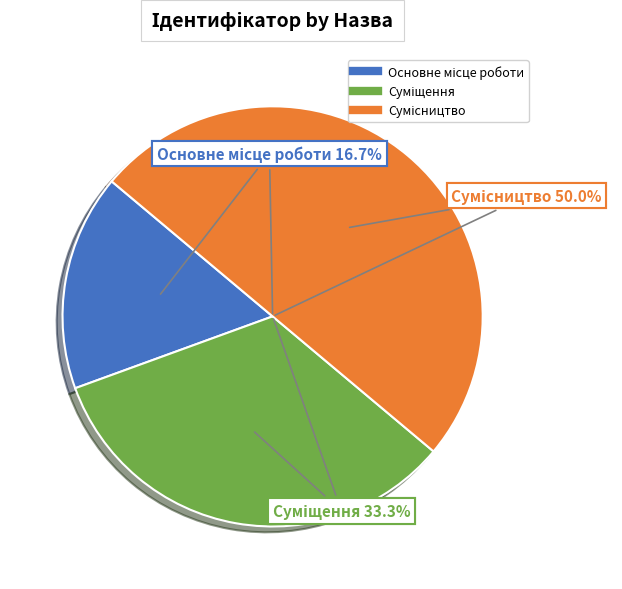

What portion of the pie excludes Суміщення?

66.7%